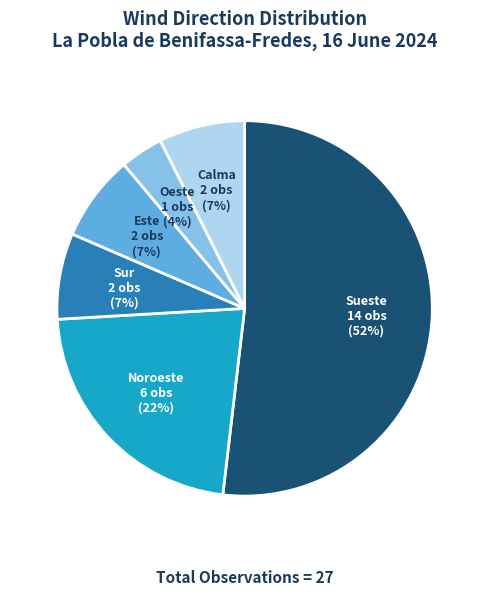

How many segments does this pie chart have?

6